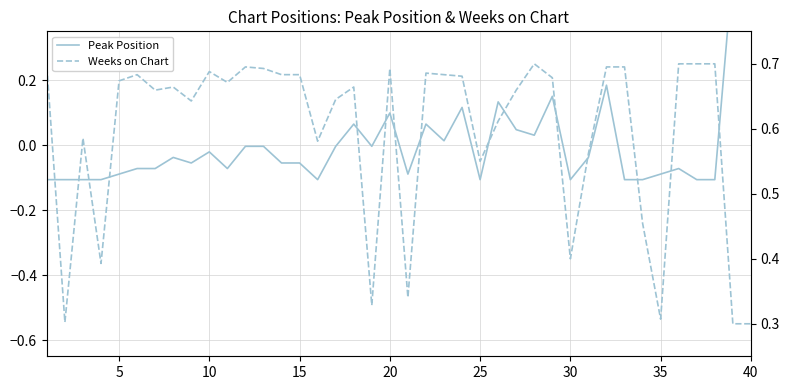

What is the difference between the maximum and minimum values in the Peak Position series?

0.7